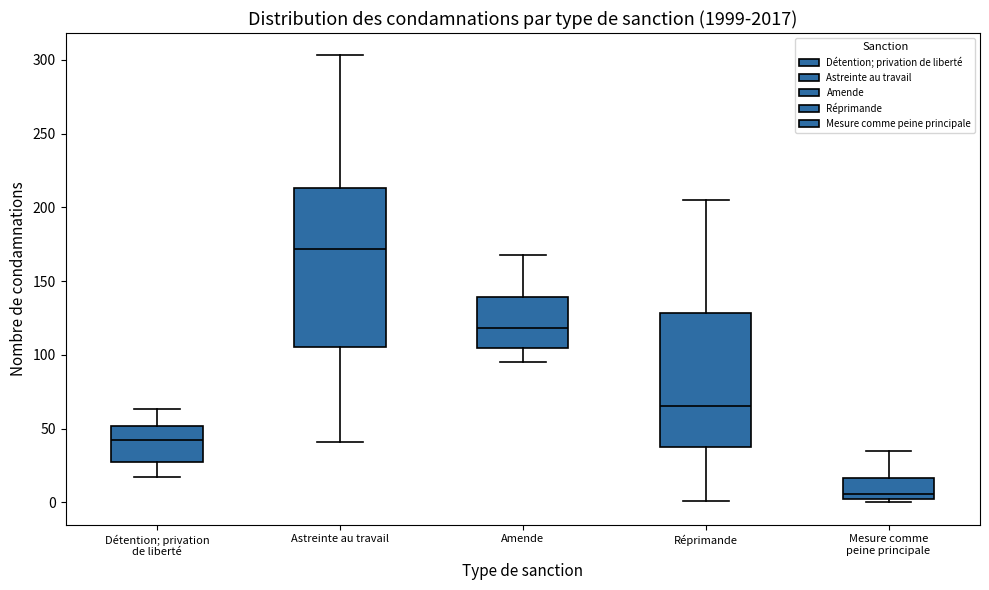

Reading left to right, read every box against the y-axis: the position of its median line, the range the box covers, and the ends of its whiskers. The values are not printed on the chart, so give them approximately, as read against the axis.

Détention; privation de liberté: median 40, box 30 to 50, whiskers 15 to 65
Astreinte au travail: median 170, box 105 to 215, whiskers 40 to 305
Amende: median 120, box 105 to 140, whiskers 95 to 170
Réprimande: median 65, box 40 to 130, whiskers 0 to 205
Mesure comme peine principale: median 5, box 0 to 15, whiskers 0 (just below the box's lower edge) to 35